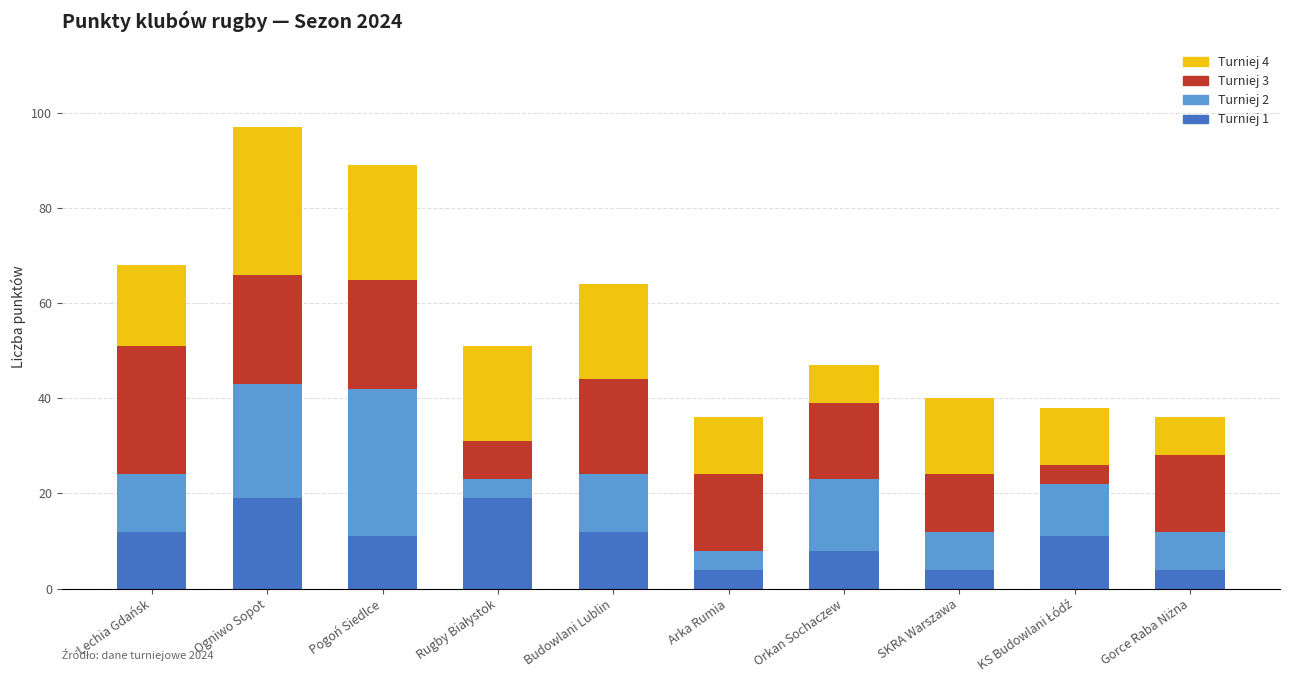

What is the total value across all series at SKRA Warszawa?

40